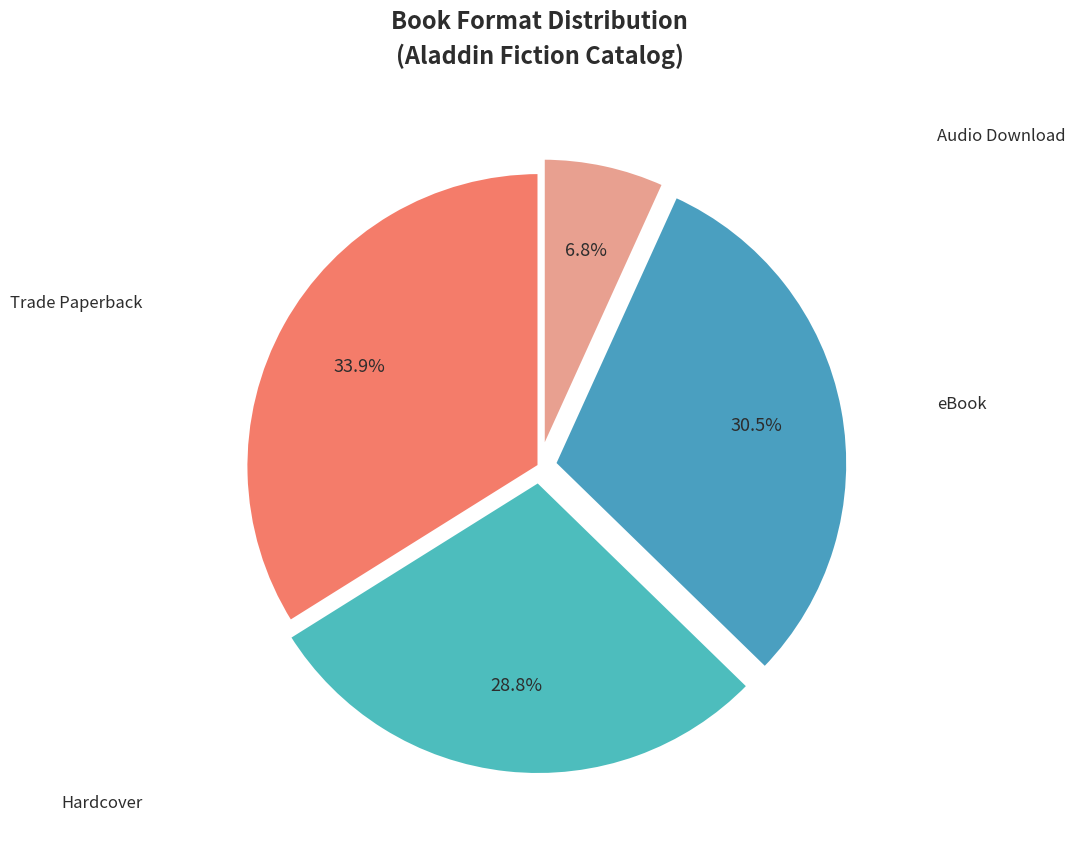

Is there any slice that represents more than half of the pie?

No